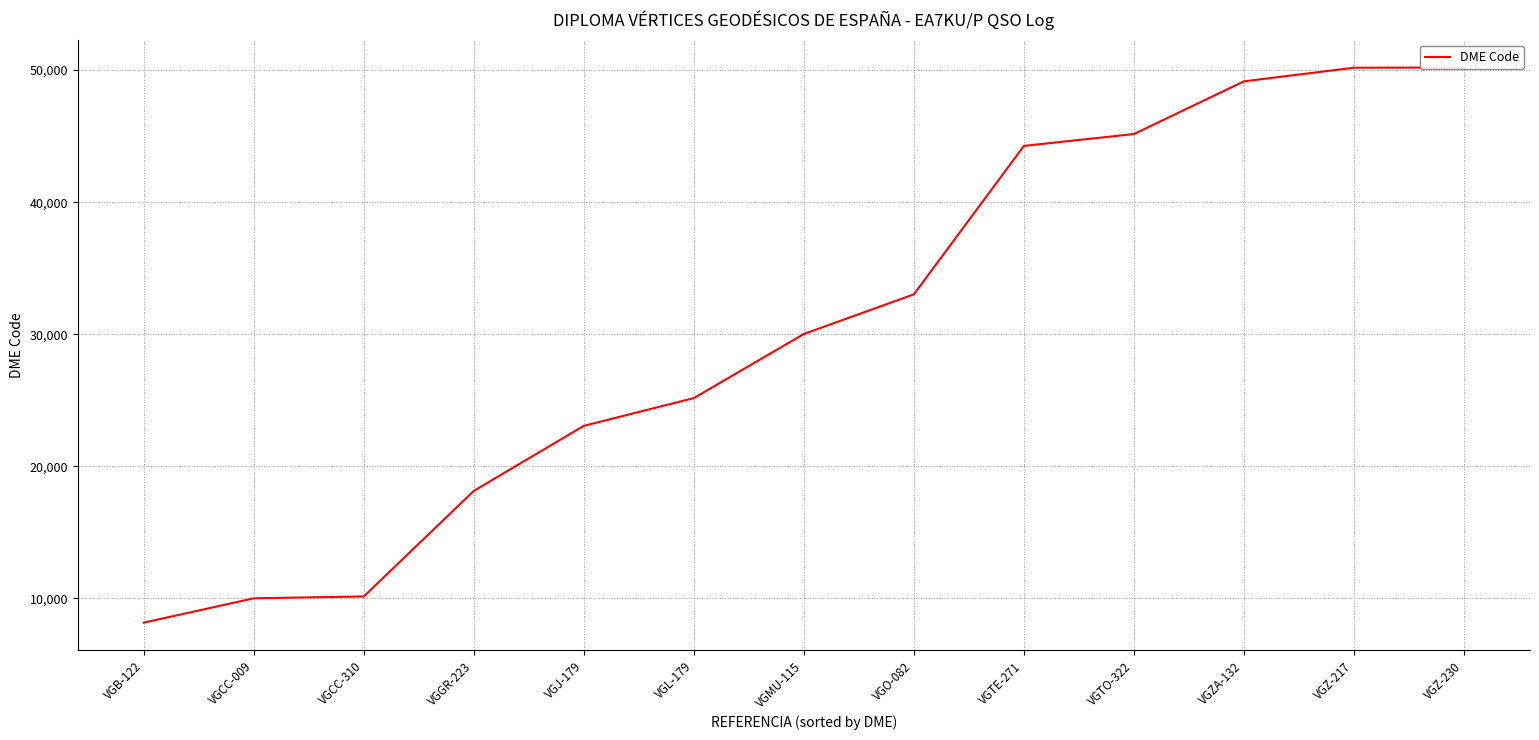

How many categories are shown in the chart?

13